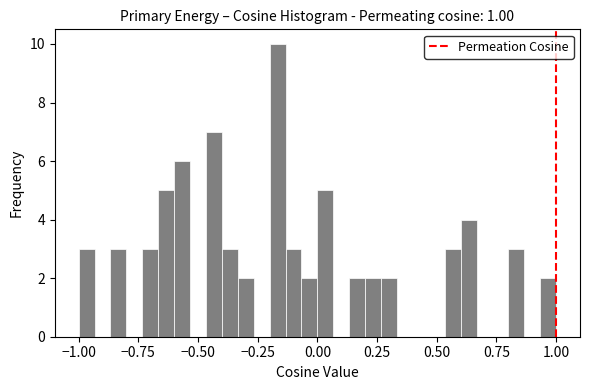

Read against the x-axis, roughly where is the centre of the tallest bar?

-0.15